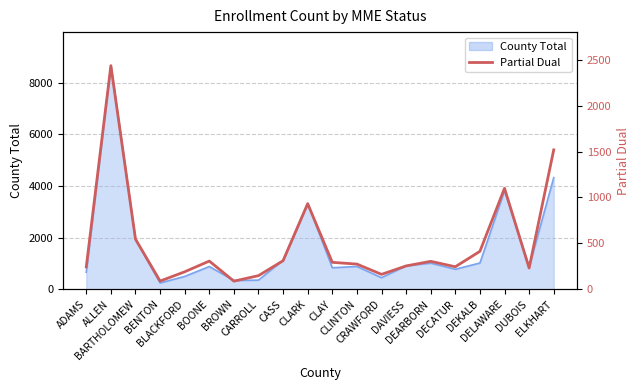

Reading right to left, what are all the values shown in this chart?

ELKHART=1519	DUBOIS=231	DELAWARE=1100	DEKALB=413	DECATUR=245	DEARBORN=304	DAVIESS=254	CRAWFORD=162	CLINTON=274	CLAY=293	CLARK=932	CASS=311	CARROLL=148	BROWN=88	BOONE=307	BLACKFORD=190	BENTON=89	BARTHOLOMEW=546	ALLEN=2437	ADAMS=243